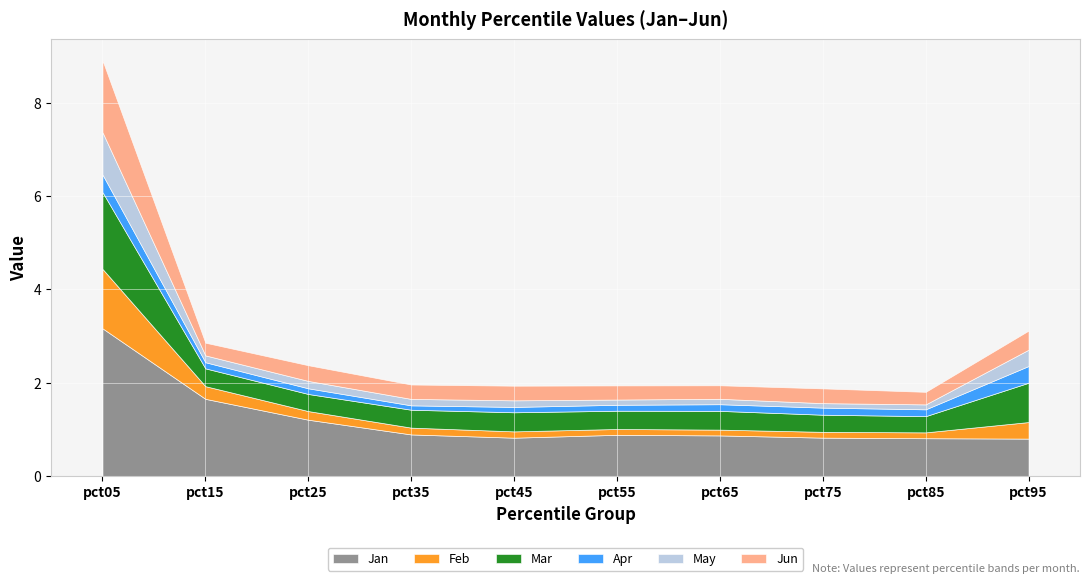

Read the Jun value at pct45.

0.3